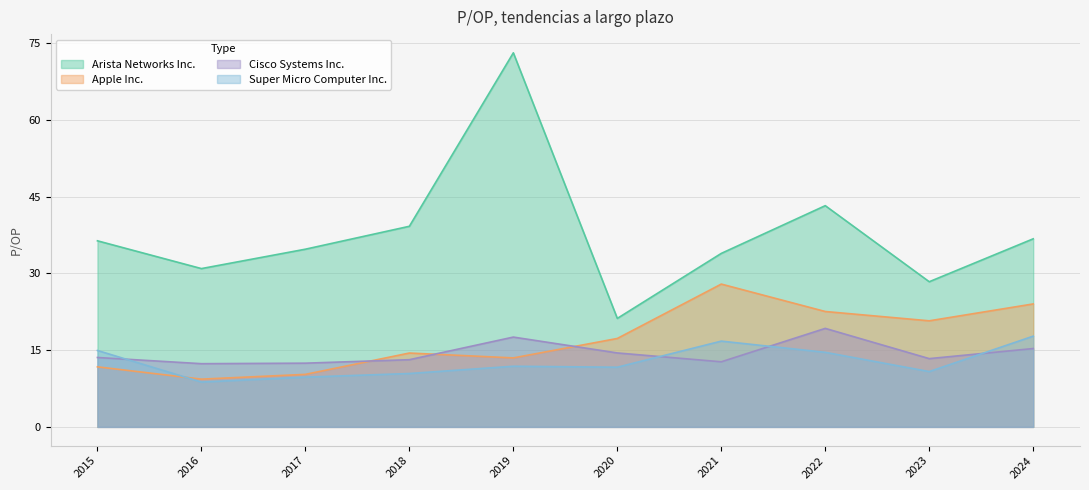

Between which two adjacent categories do Cisco Systems Inc. and Apple Inc. first intersect?

2017 and 2018